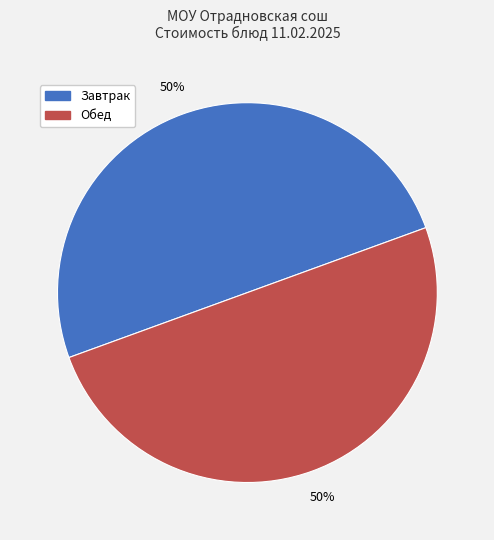

How many segments does this pie chart have?

2